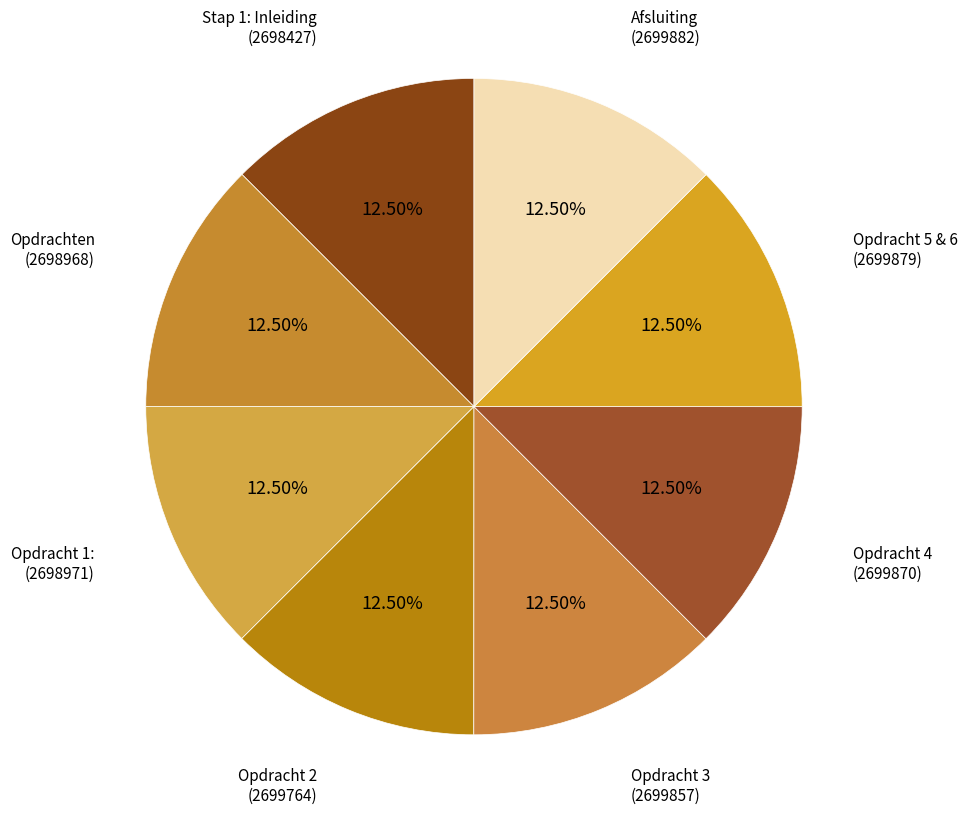

Rank the categories by value from highest to lowest.

Afsluiting, Opdracht 5 & 6, Opdracht 4, Opdracht 3, Opdracht 2, Opdracht 1:, Opdrachten, Stap 1: Inleiding